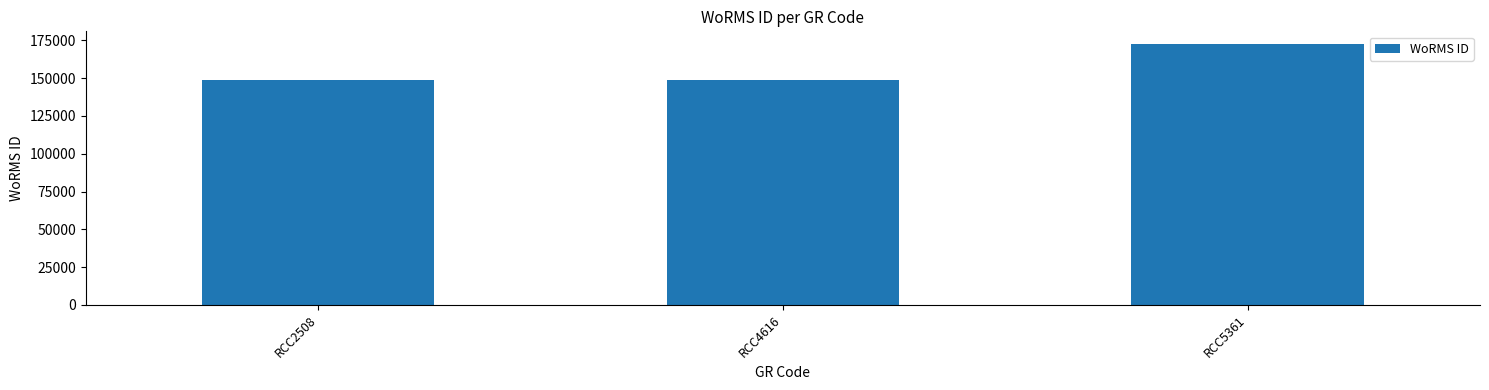

Reading right to left, transcribe all the data shown in this chart.

172419	149028	149028